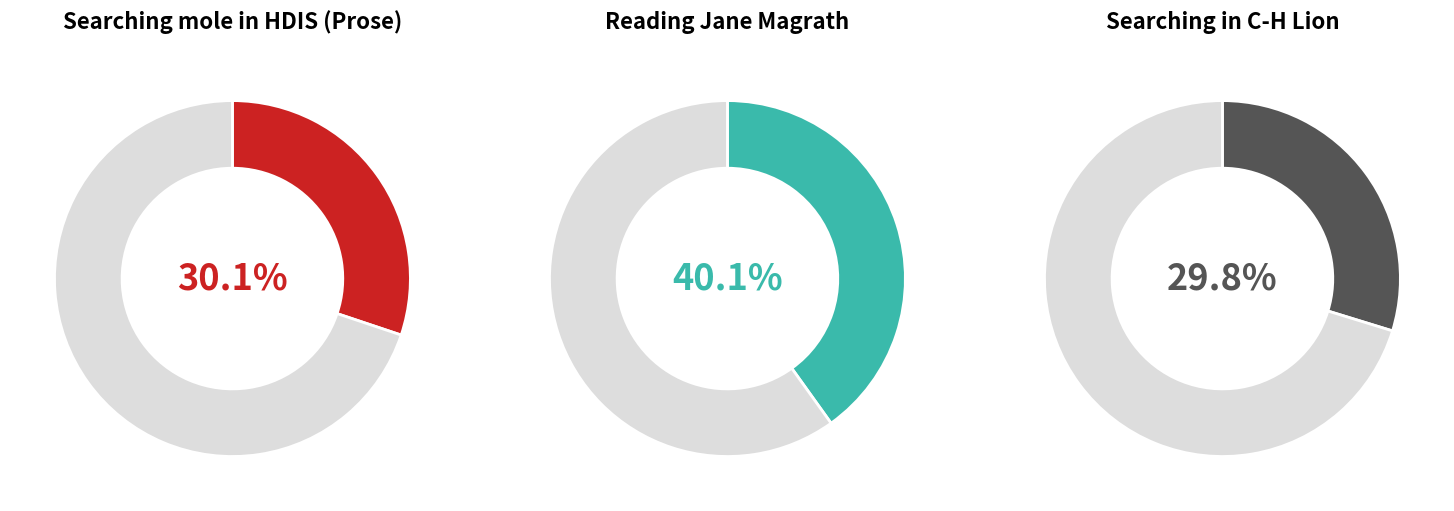

To the nearest percent, what is the difference between the Searching in C-H Lion and Reading Jane Magrath slice percentages?

10%